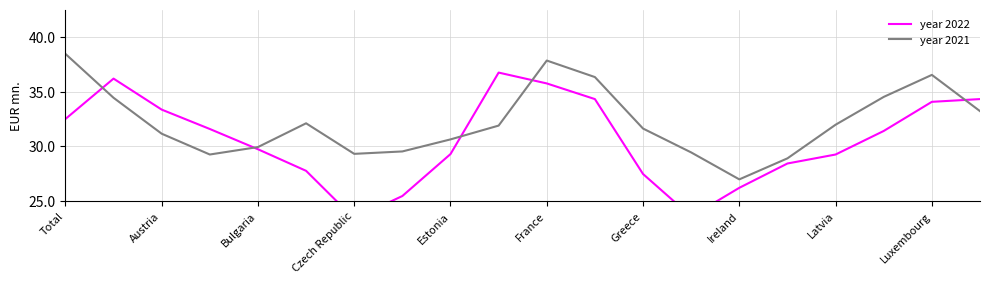

Is it true that year 2022 equals 45.4 at 17?

False